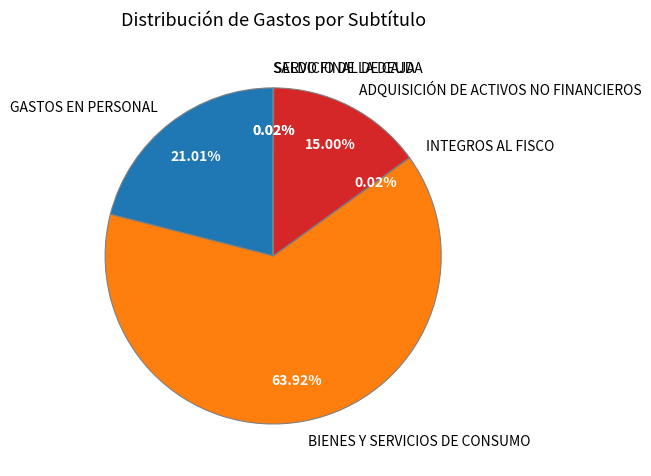

Does any single category account for the majority?

Yes